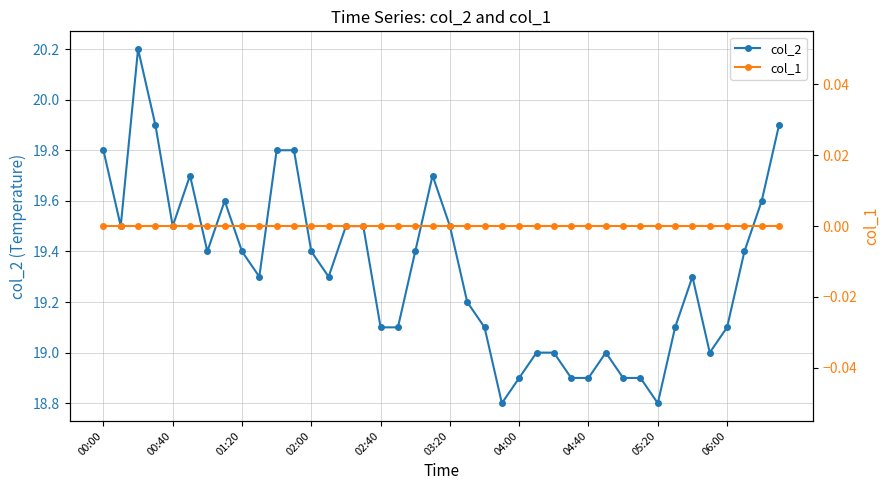

What is the minimum value for col_2?

18.8